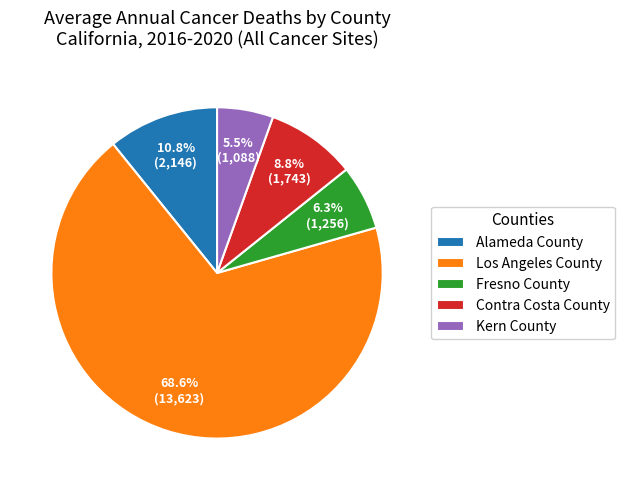

True or false: Fresno County accounts for 1% of the total.

False